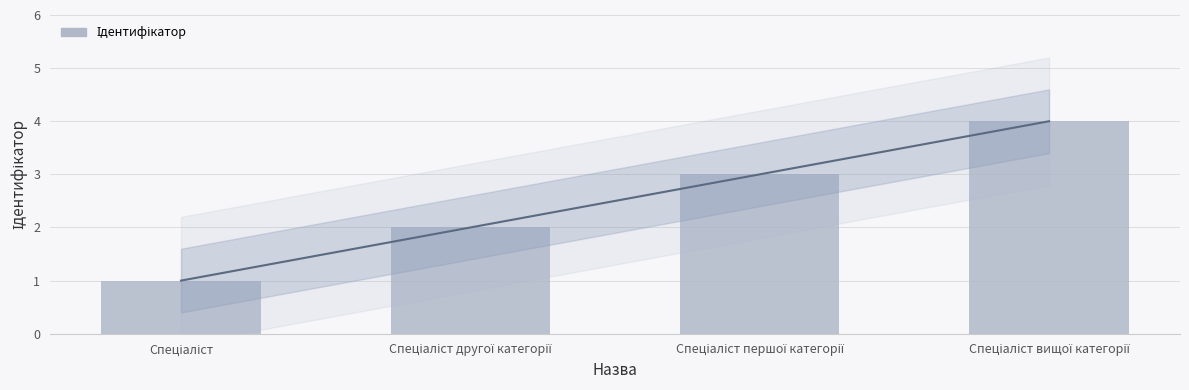

What is the greatest value displayed?

4